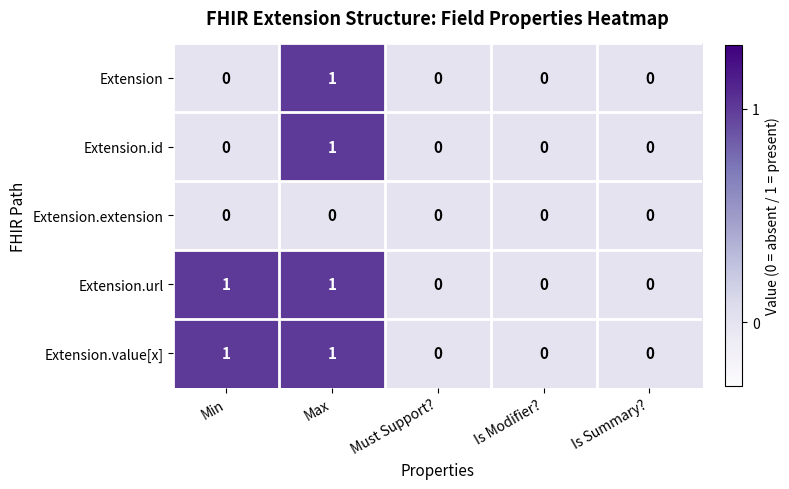

Is it true that Extension.id equals 0 at Max?

False